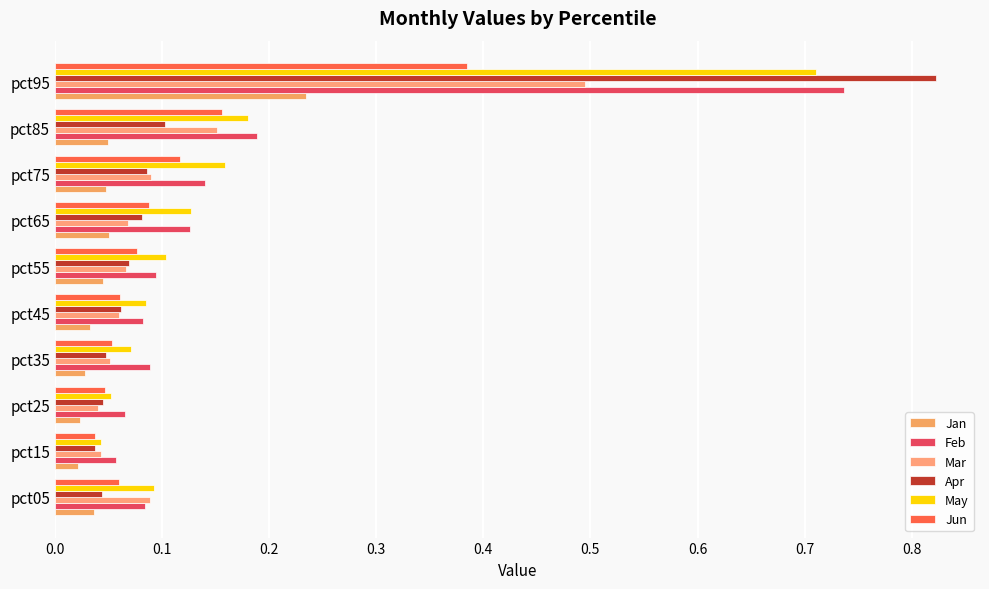

Count the number of categories in the chart.

10